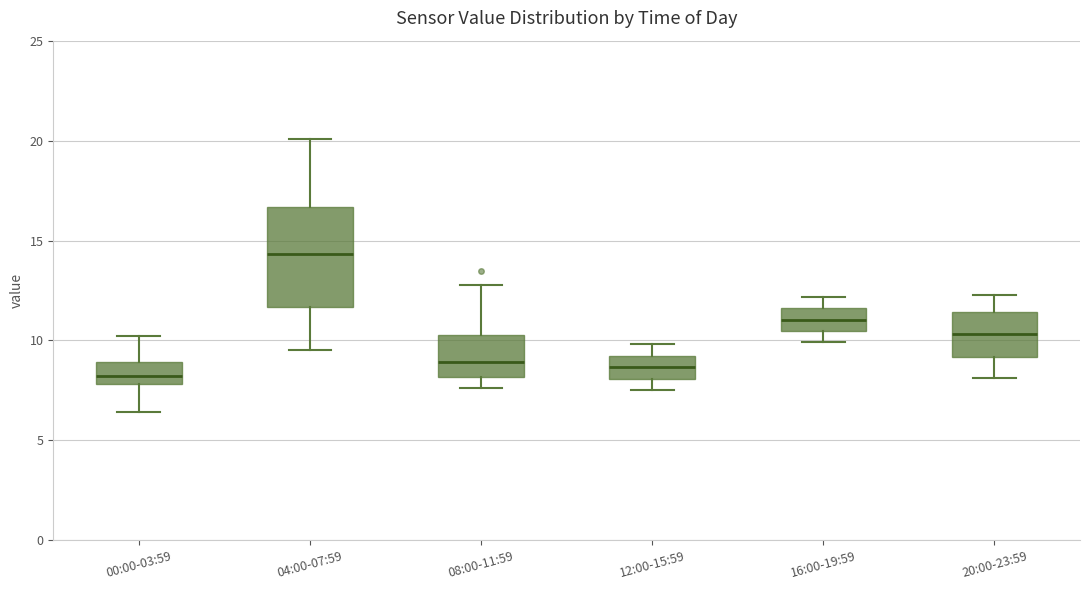

Reading left to right, transcribe this box plot: for each box, give where its median line is, the range the box spans, and where its two whiskers end, as read against the y-axis. The values are not printed on the chart, so give them approximately, as read against the axis.

00:00-03:59: median 8.0 (just above the box's lower edge), box 8.0 to 9.0, whiskers 6.5 to 10.0
04:00-07:59: median 14.5, box 11.5 to 16.5, whiskers 9.5 to 20.0
08:00-11:59: median 9.0, box 8.0 to 10.5, whiskers 7.5 to 13.0
12:00-15:59: median 8.5, box 8.0 to 9.0, whiskers 7.5 to 10.0
16:00-19:59: median 11.0, box 10.5 to 11.5, whiskers 10.0 to 12.0
20:00-23:59: median 10.5, box 9.0 to 11.5, whiskers 8.0 to 12.5